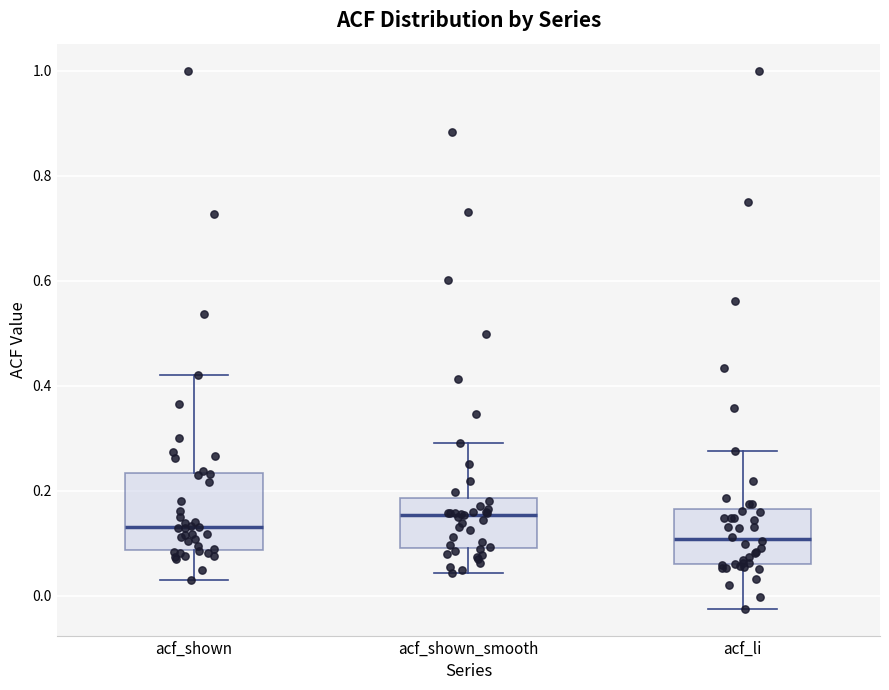

Where is the upper edge of the box for acf_shown on the y-axis? The values are not printed on the chart, so give them approximately, as read against the axis.

0.24